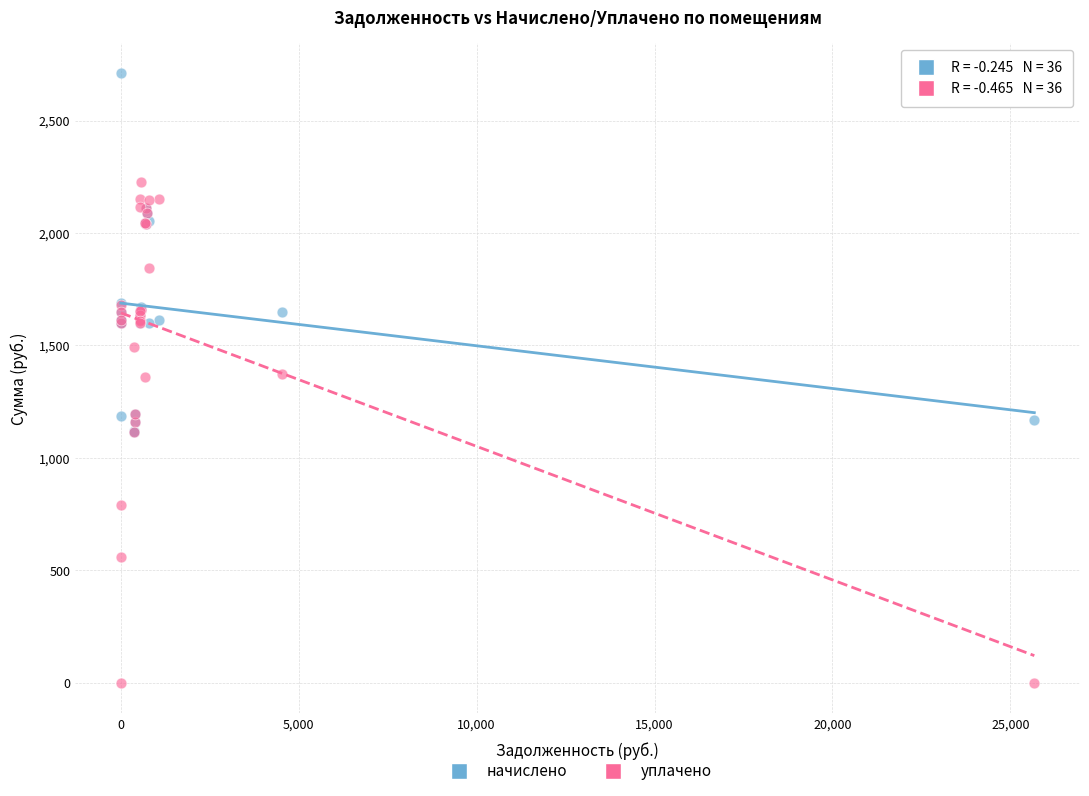

In the начислено series, what Y value is closest to 1913?

2038.9